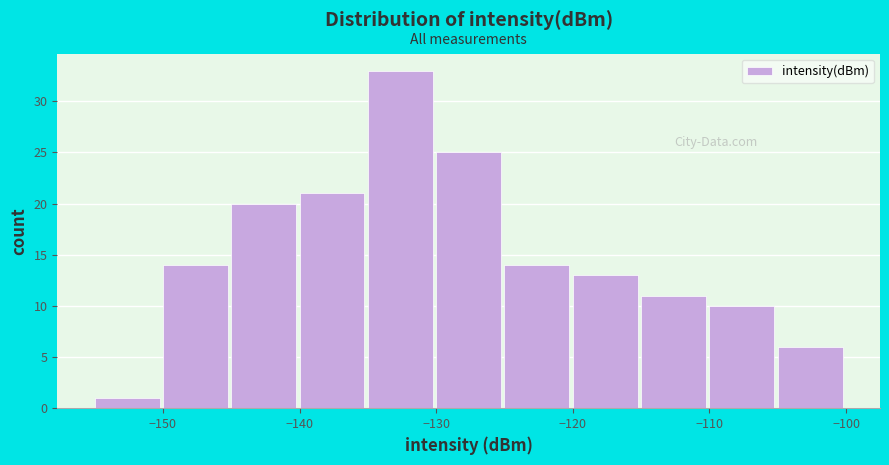

Reading left to right, transcribe this chart: for each bar, give the range it covers on the x-axis and its height. The values are not printed on the chart, so give them approximately, as read against the axis.

-155 to -150: 1
-150 to -145: 14
-145 to -140: 20
-140 to -135: 21
-135 to -130: 33
-130 to -125: 25
-125 to -120: 14
-120 to -115: 13
-115 to -110: 11
-110 to -105: 10
-105 to -100: 6